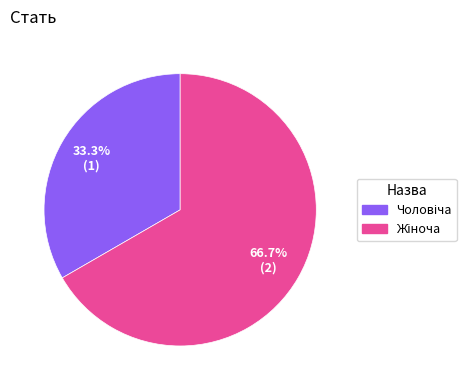

Is there any slice that represents more than half of the pie?

Yes